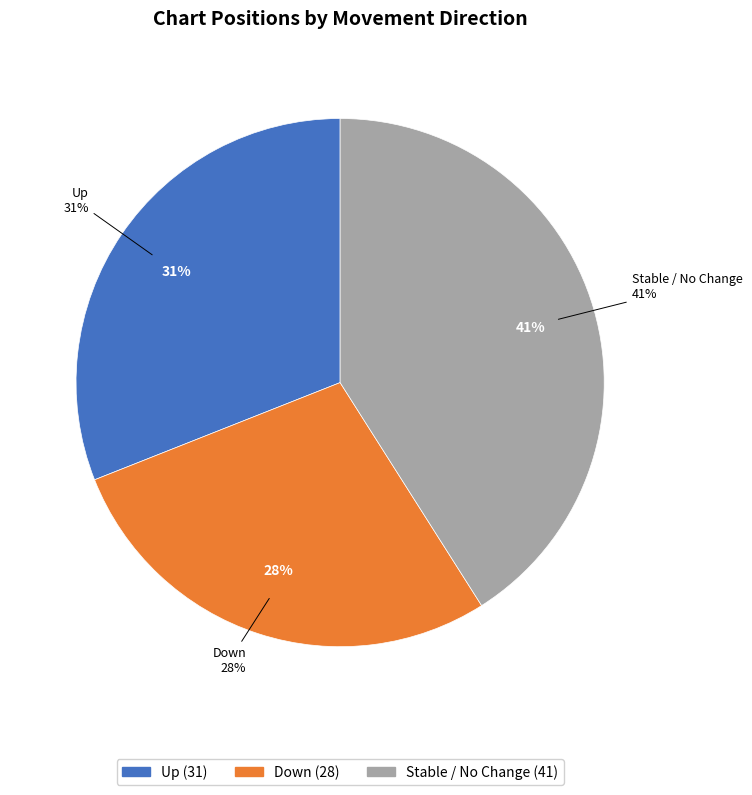

Does - represent more than half of the total?

No